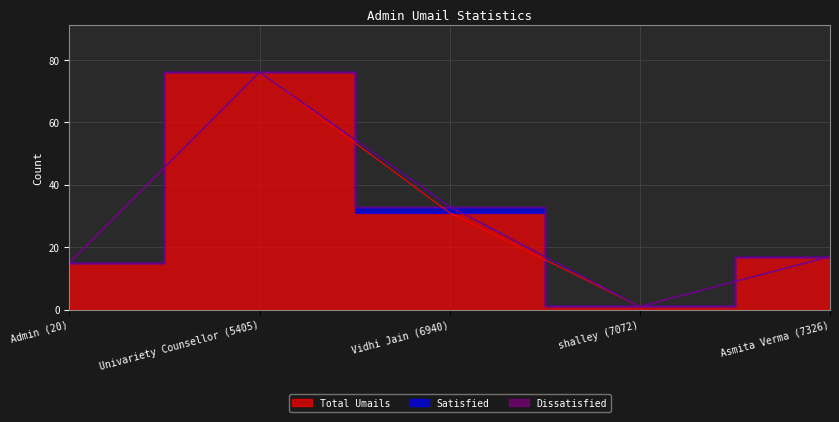

What position from the right is Vidhi Jain (6940)?

3